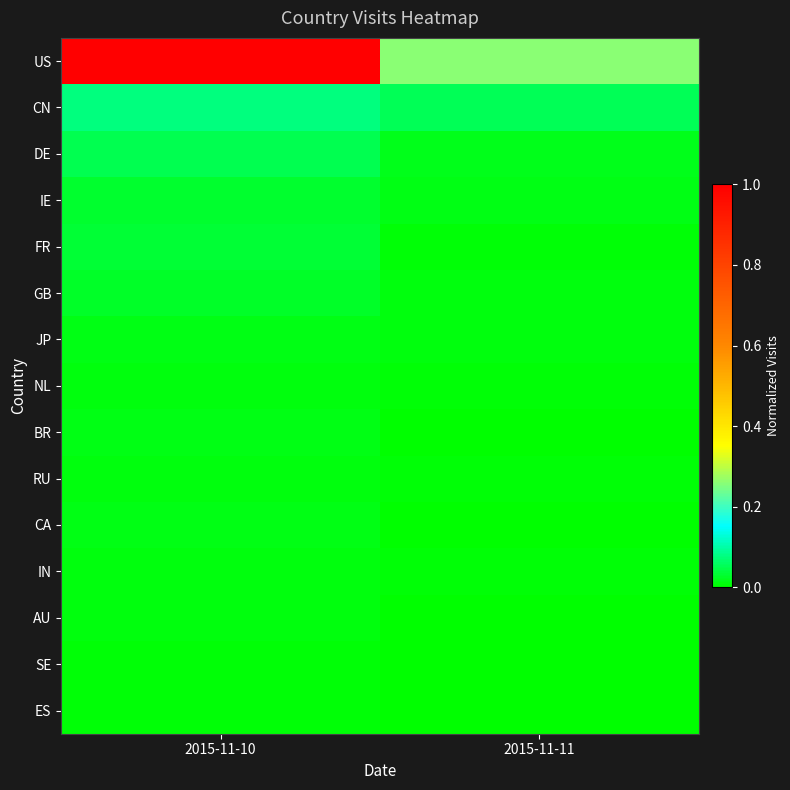

What is the total value across all series at 2015-11-10?

1.3